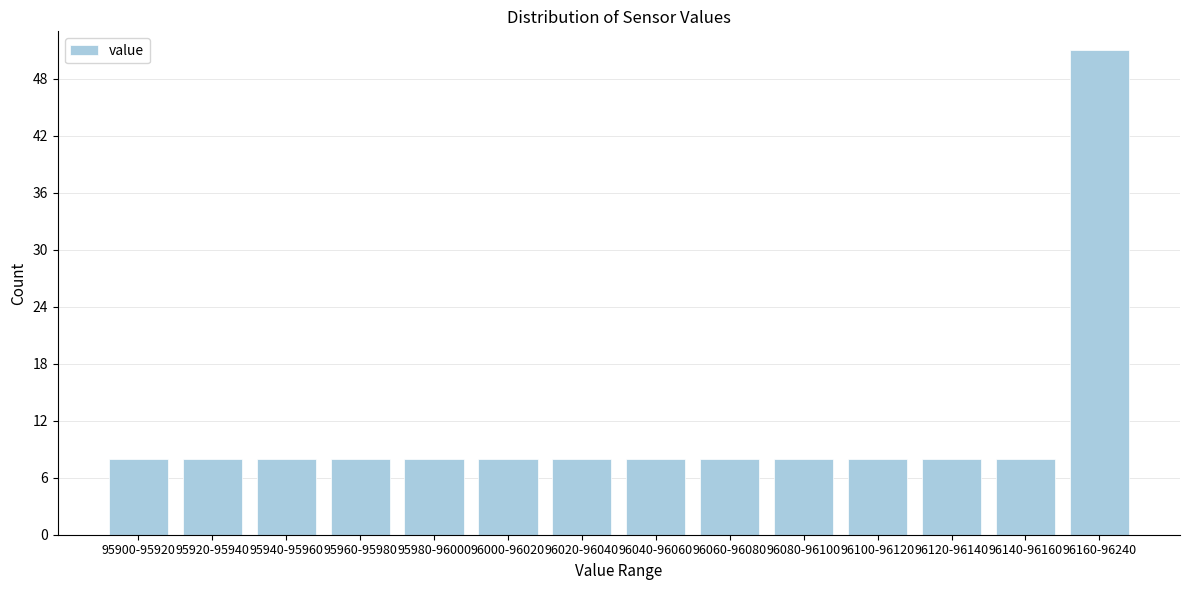

Reading right to left, what are all the values shown in this chart?

51	8	8	8	8	8	8	8	8	8	8	8	8	8